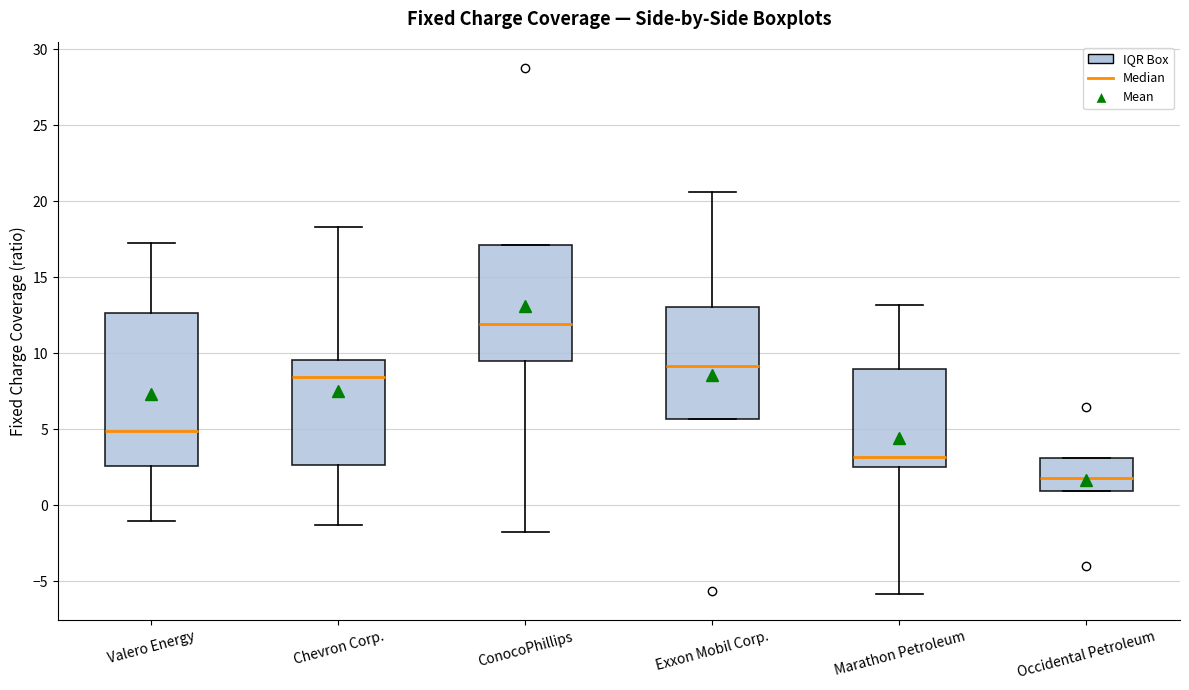

Reading left to right, read every box against the y-axis: the position of its median line, the range the box covers, and the ends of its whiskers. The values are not printed on the chart, so give them approximately, as read against the axis.

Valero Energy: median 5.0, box 2.5 to 12.5, whiskers -1.0 to 17.5
Chevron Corp.: median 8.5, box 2.5 to 9.5, whiskers -1.5 to 18.5
ConocoPhillips: median 12.0, box 9.5 to 17.0, whiskers -2.0 to 17.0
Exxon Mobil Corp.: median 9.0, box 5.5 to 13.0, whiskers 5.5 to 20.5
Marathon Petroleum: median 3.0, box 2.5 to 9.0, whiskers -6.0 to 13.0
Occidental Petroleum: median 2.0, box 1.0 to 3.0, whiskers 1.0 to 3.0